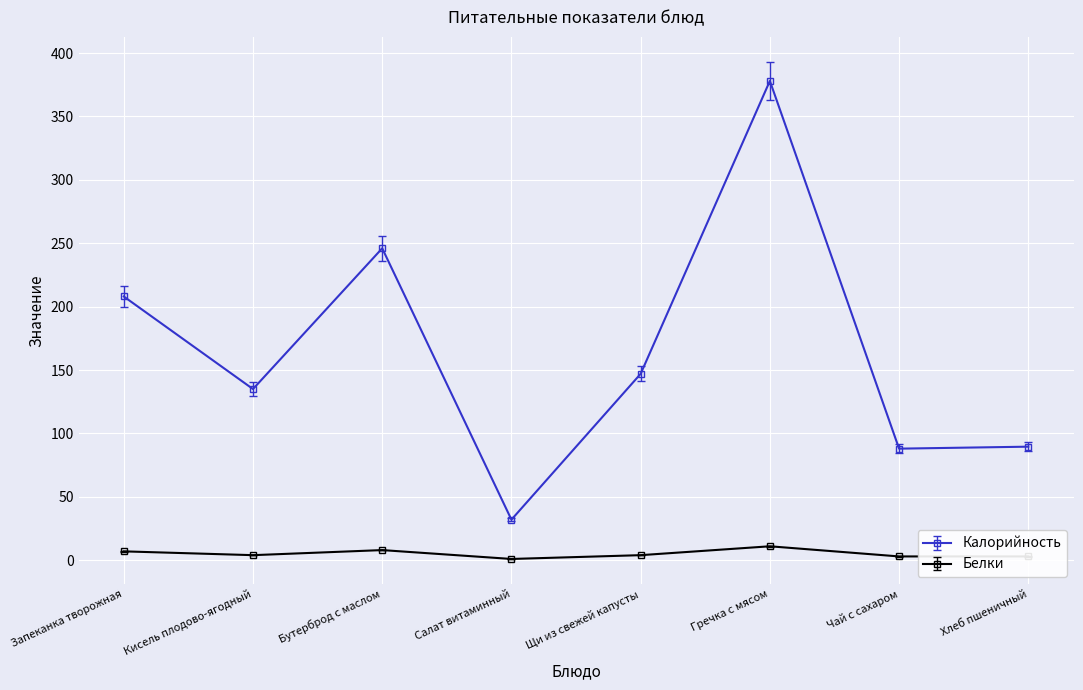

The value of Калорийность at Бутерброд с маслом is 246.0. True or false?

True